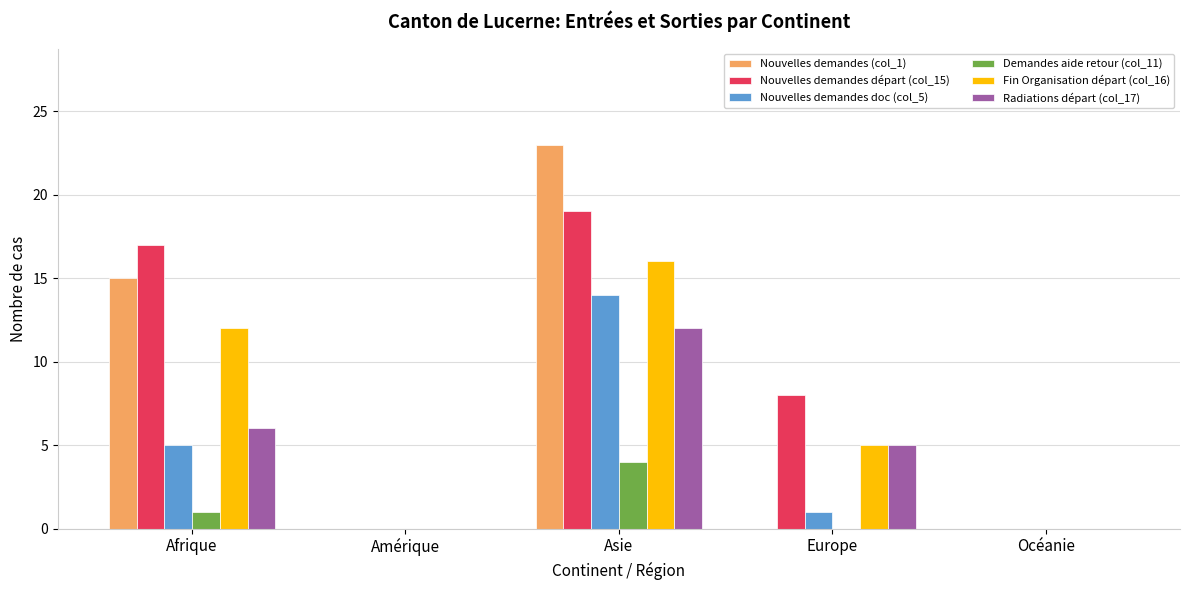

Is it true that Fin Organisation départ (col_16) equals 11 at Amérique?

False